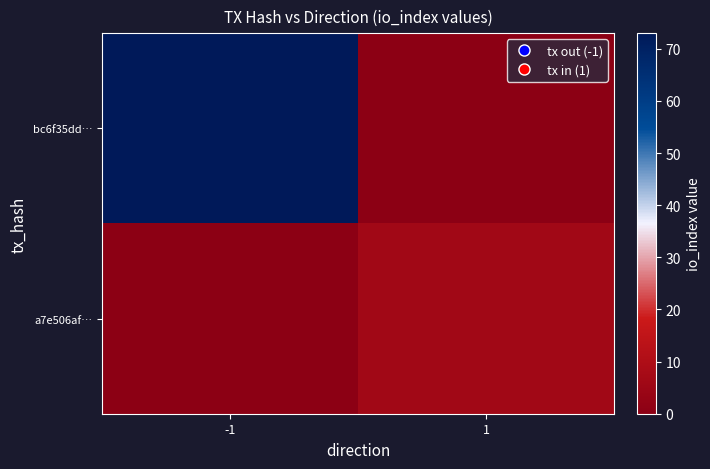

Which series changed the most between -1 and 1?

bc6f35dd…